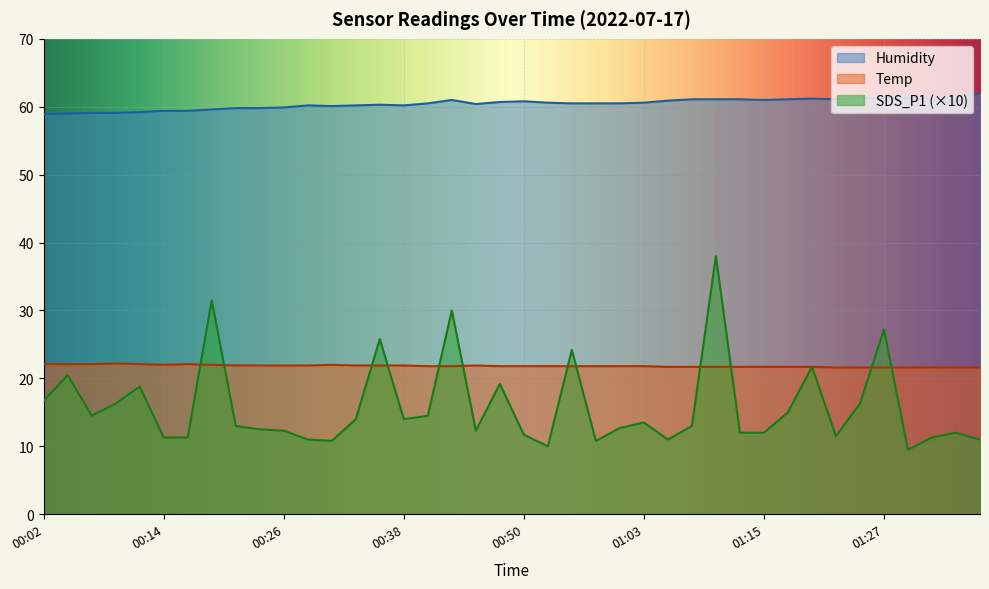

At 00:11, list the series in order from largest to smallest.

Humidity, Temp, SDS_P1